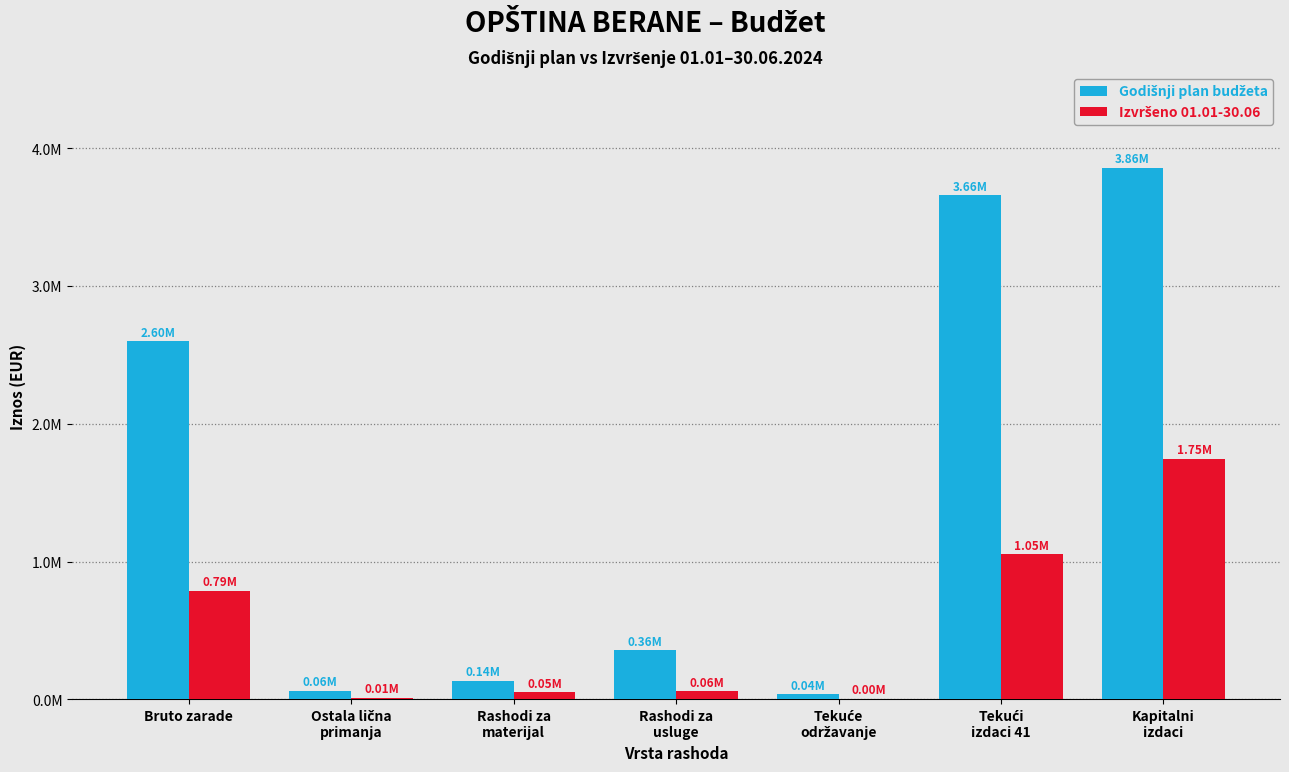

Are the bars horizontal?

No